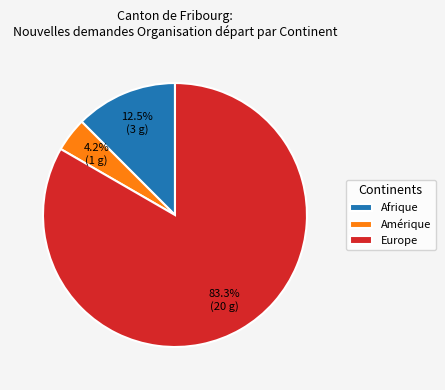

How many slices are in this pie chart?

3